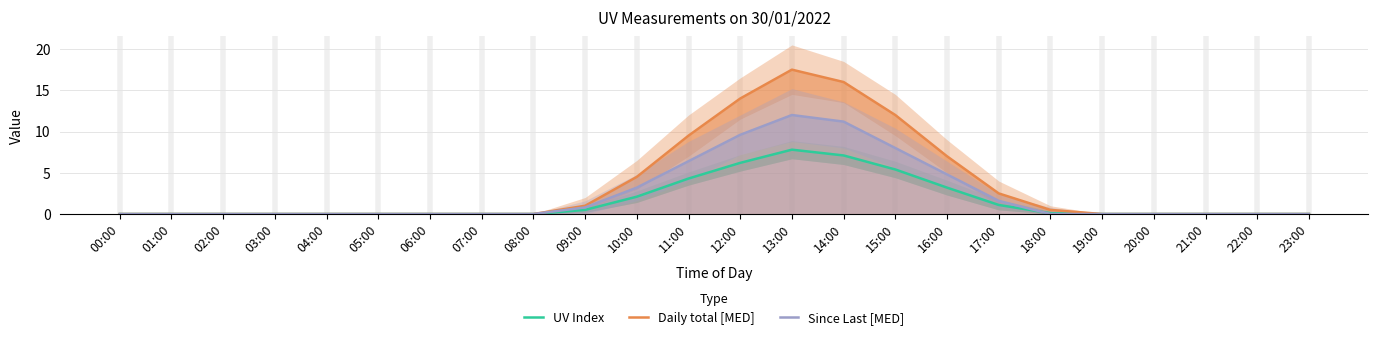

Reading left to right, transcribe all the data shown in this chart.

UV Index: 00:00=0.0	01:00=0.0	02:00=0.0	03:00=0.0	04:00=0.0	05:00=0.0	06:00=0.0	07:00=0.0	08:00=0.0	09:00=0.5	10:00=2.1	11:00=4.3	12:00=6.2	13:00=7.8	14:00=7.1	15:00=5.4	16:00=3.2	17:00=1.1	18:00=0.1	19:00=0.0	20:00=0.0	21:00=0.0	22:00=0.0	23:00=0.0
Daily total [MED]: 00:00=0.0	01:00=0.0	02:00=0.0	03:00=0.0	04:00=0.0	05:00=0.0	06:00=0.0	07:00=0.0	08:00=0.0	09:00=1.0	10:00=4.5	11:00=9.5	12:00=14.0	13:00=17.5	14:00=16.0	15:00=12.0	16:00=7.0	17:00=2.5	18:00=0.5	19:00=0.0	20:00=0.0	21:00=0.0	22:00=0.0	23:00=0.0
Since Last [MED]: 00:00=0.0	01:00=0.0	02:00=0.0	03:00=0.0	04:00=0.0	05:00=0.0	06:00=0.0	07:00=0.0	08:00=0.0	09:00=0.8	10:00=3.2	11:00=6.4	12:00=9.6	13:00=12.0	14:00=11.2	15:00=8.0	16:00=4.8	17:00=1.6	18:00=0.0	19:00=0.0	20:00=0.0	21:00=0.0	22:00=0.0	23:00=0.0